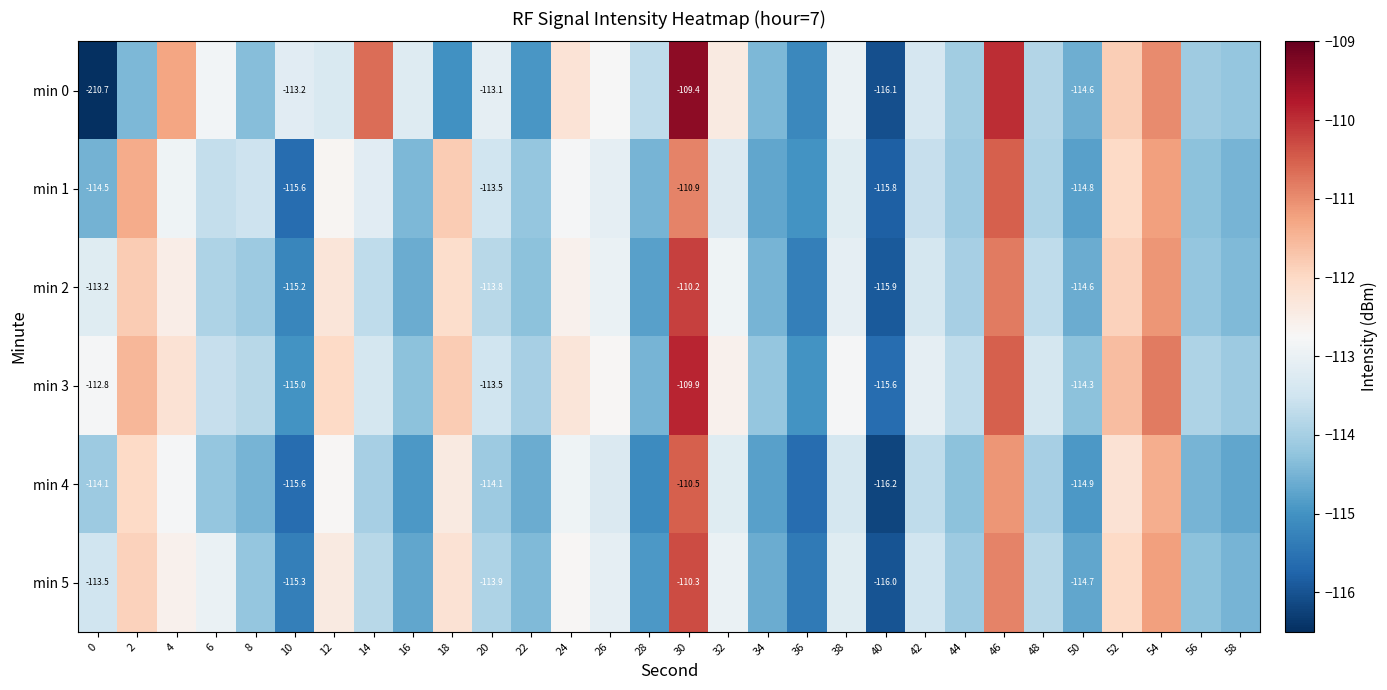

Is the value of min 1 at 0 greater than the value of min 3 at 48?

No